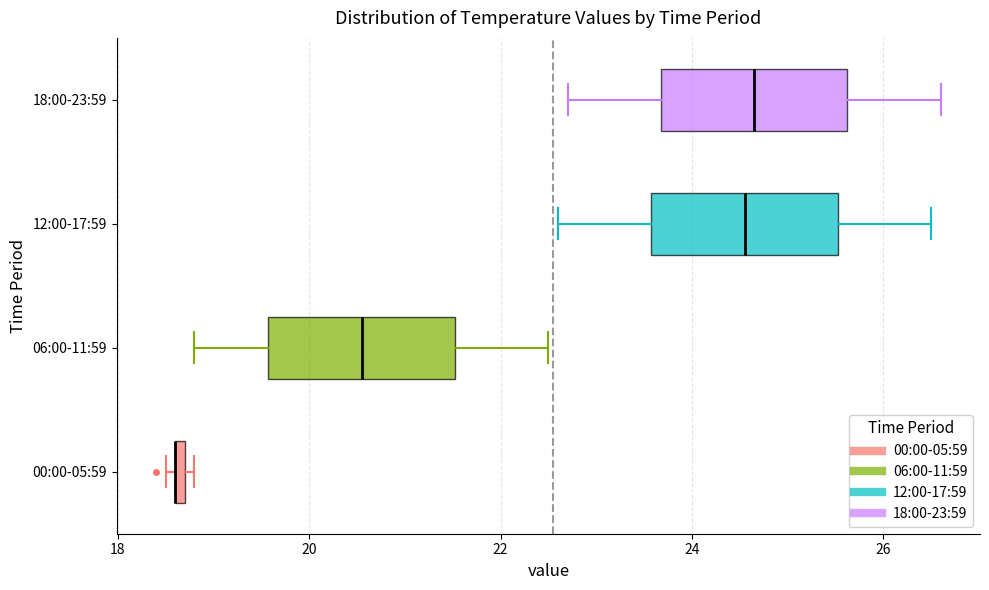

Where does the right whisker of the box for 12:00-17:59 end on the x-axis? The values are not printed on the chart, so give them approximately, as read against the axis.

26.6